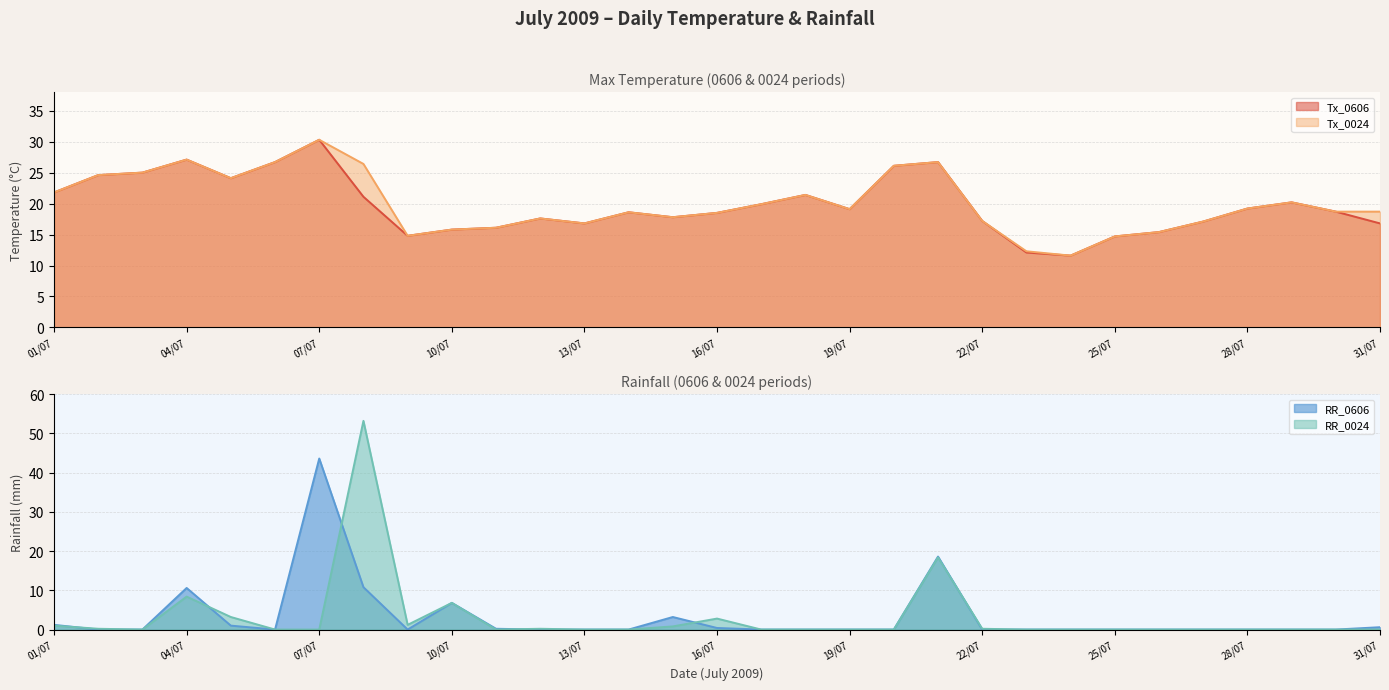

Between 17/07 and 02/07, which is larger?

02/07